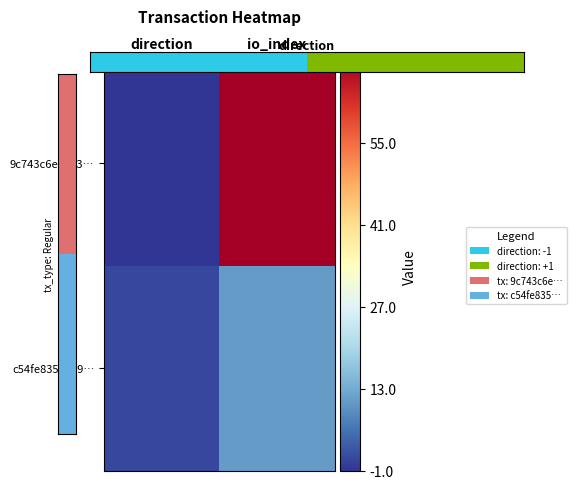

Count the number of categories in the chart.

2